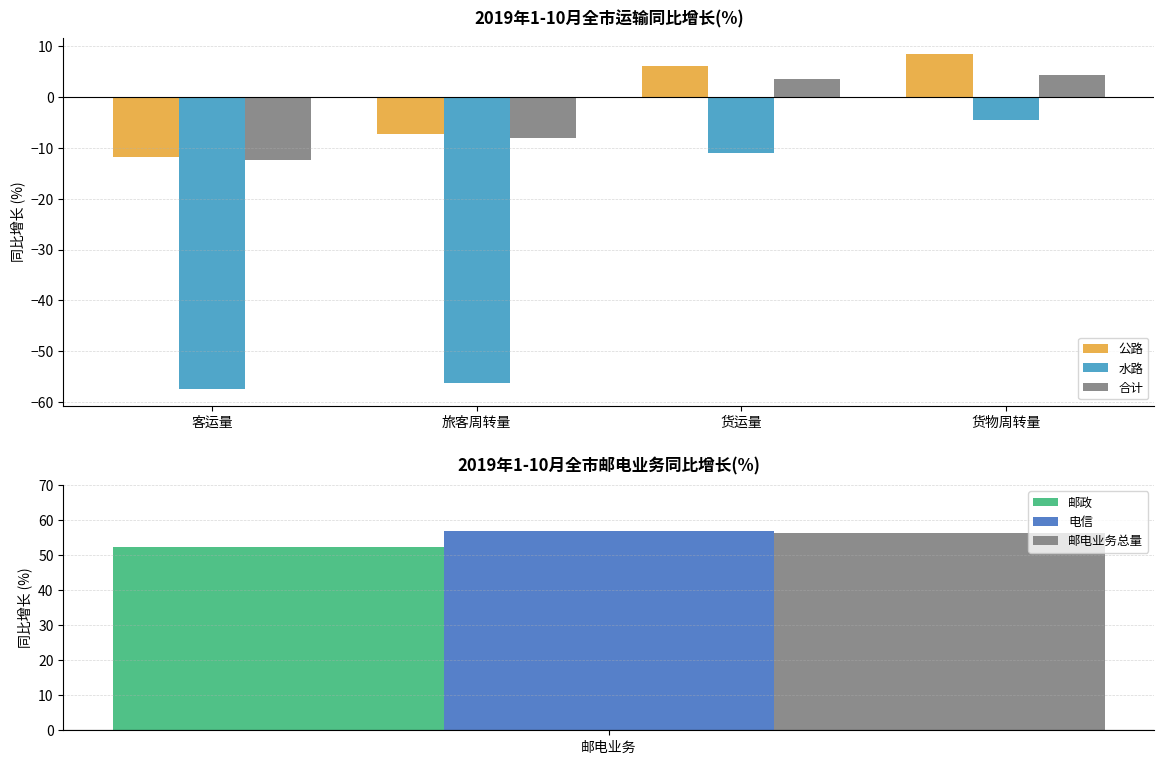

Are the bars horizontal?

No